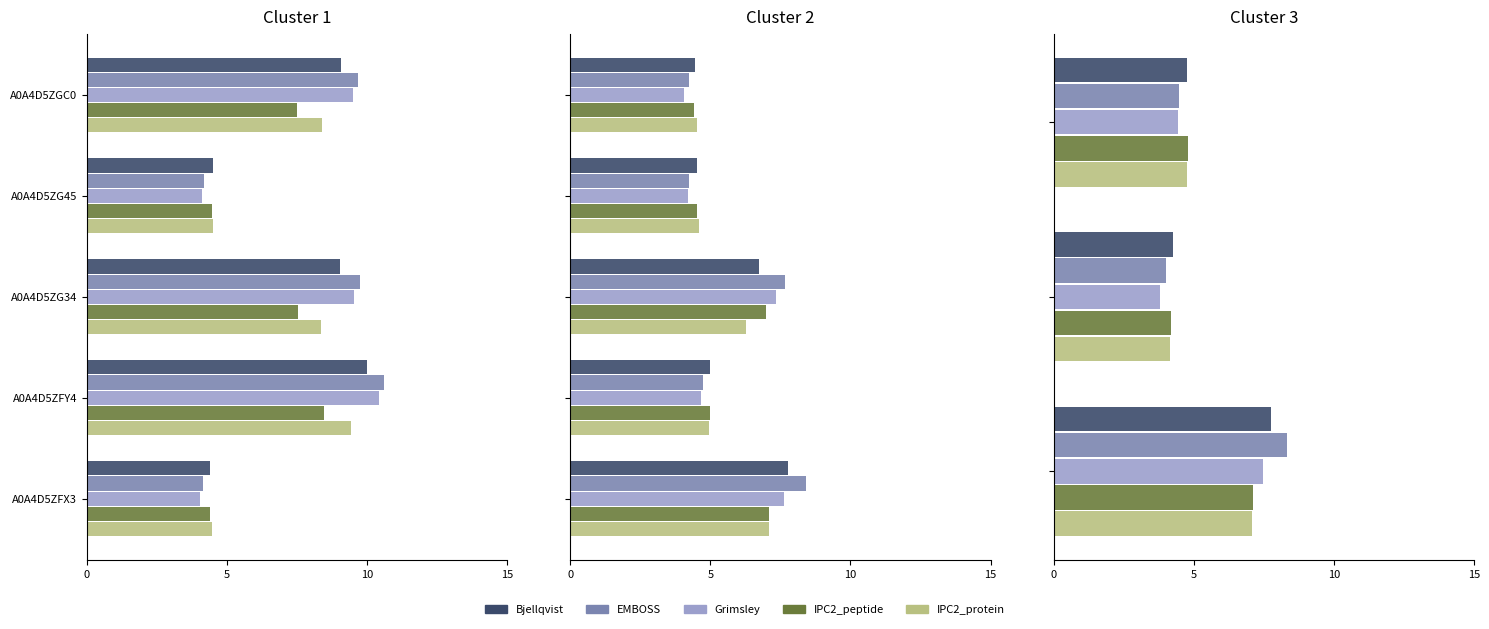

The value of EMBOSS at 0 is 5.2. True or false?

False